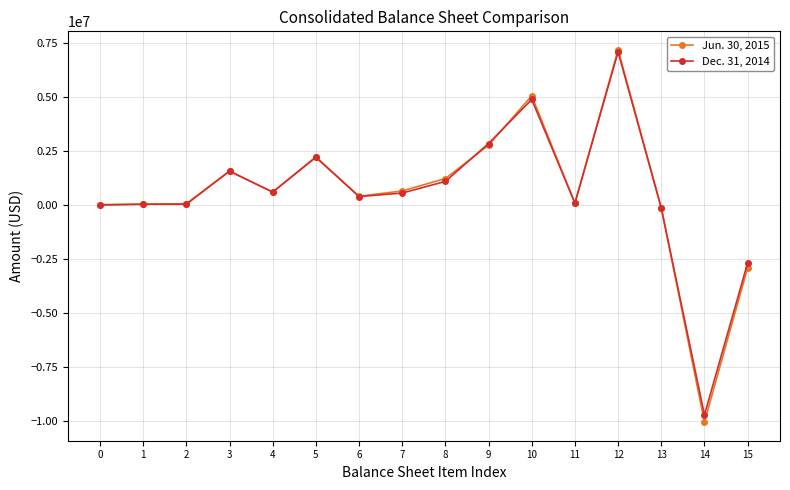

Which series ends up on top after the final intersection of Jun. 30, 2015 and Dec. 31, 2014?

Dec. 31, 2014